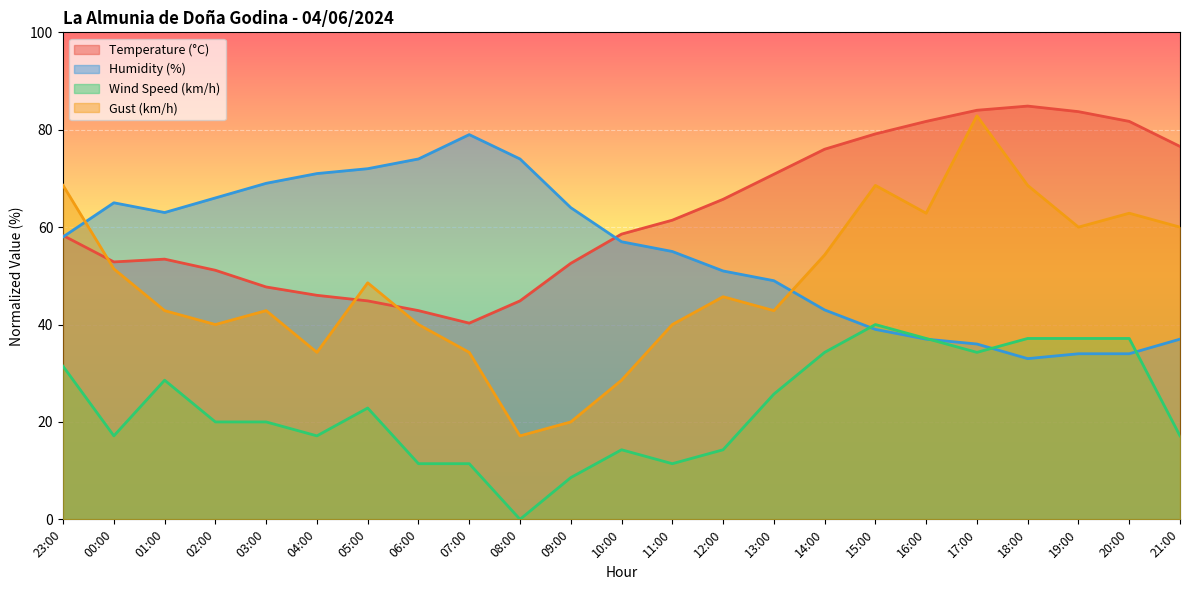

Where do Temperature (°C) and Humidity (%) first cross each other?

23:00 and 00:00